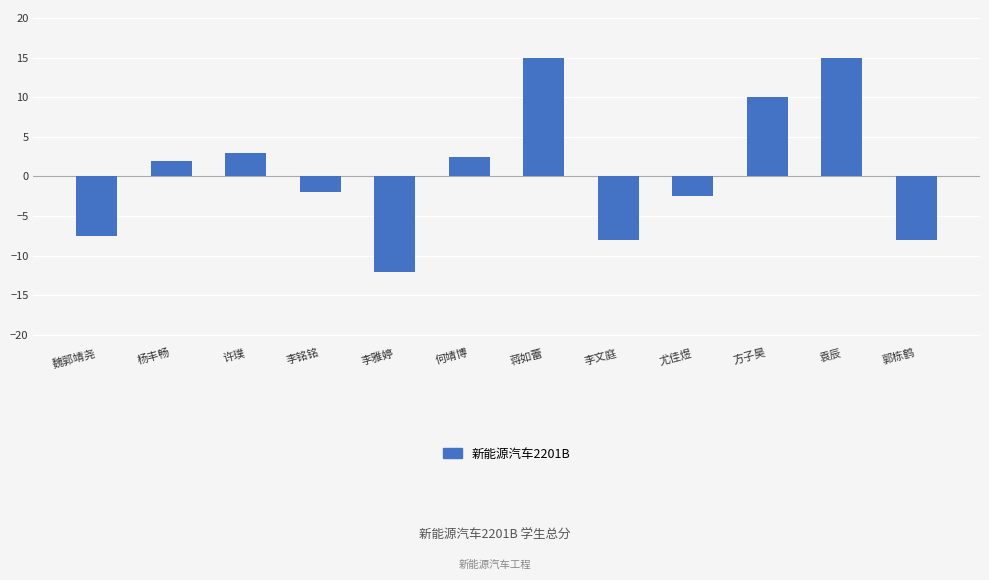

How many positive values are there?

6